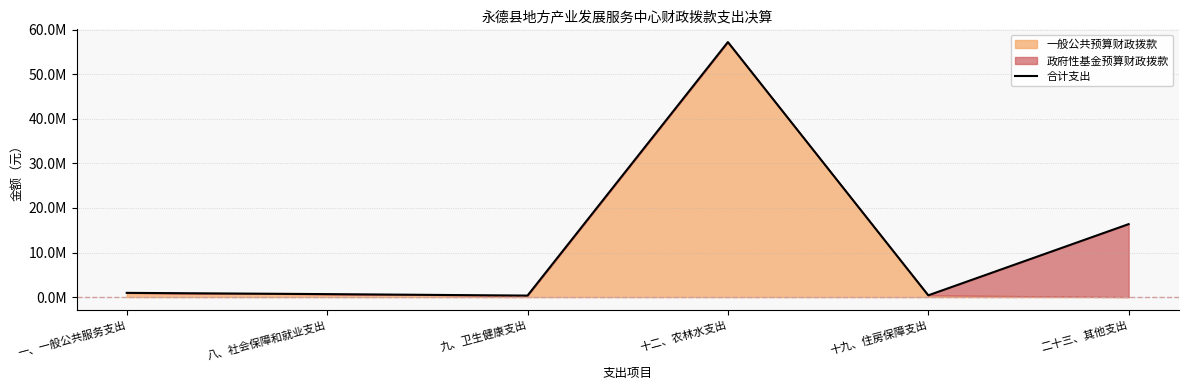

At which label is the value closest to 28773641?

二十三、其他支出